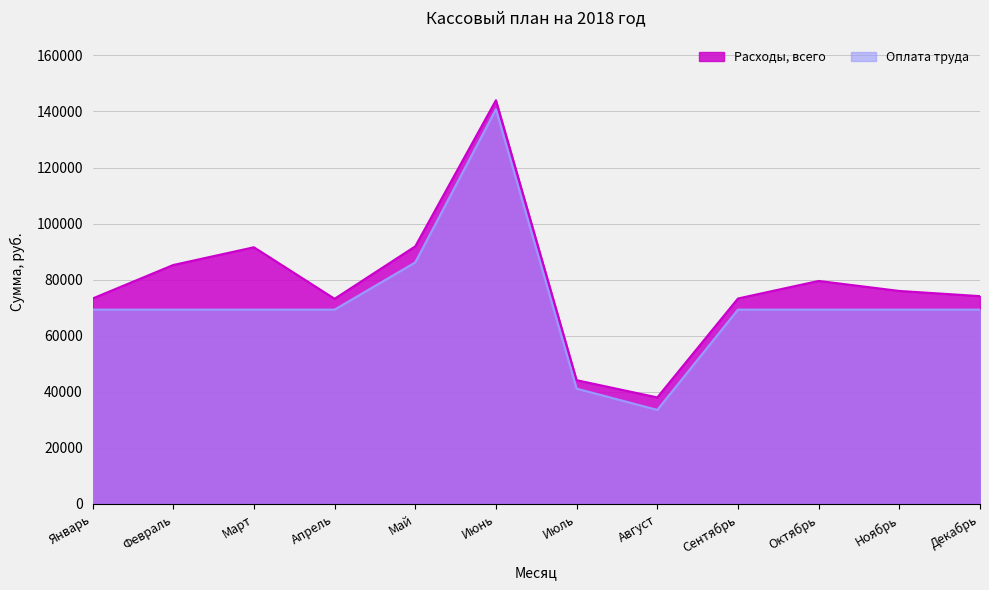

How many lines are shown in the chart?

2